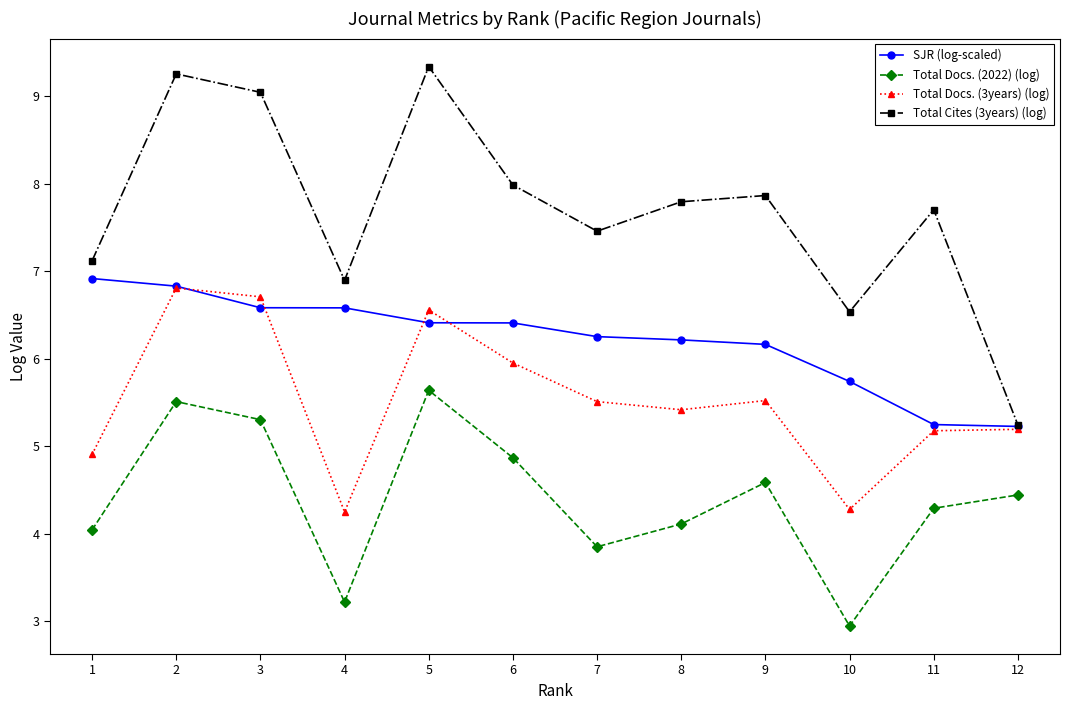

Which series changed the most between 7 and 10?

Total Docs. (3years) (log)